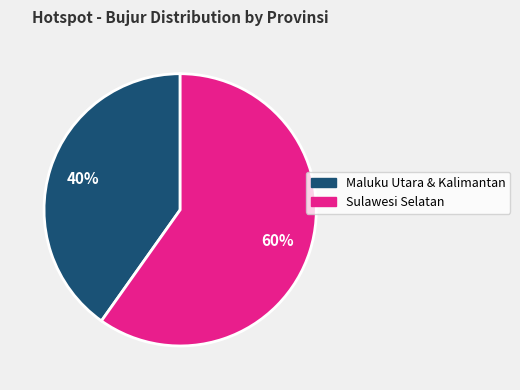

Combined, do Maluku Utara & Kalimantan and Sulawesi Selatan account for over 50%?

Yes